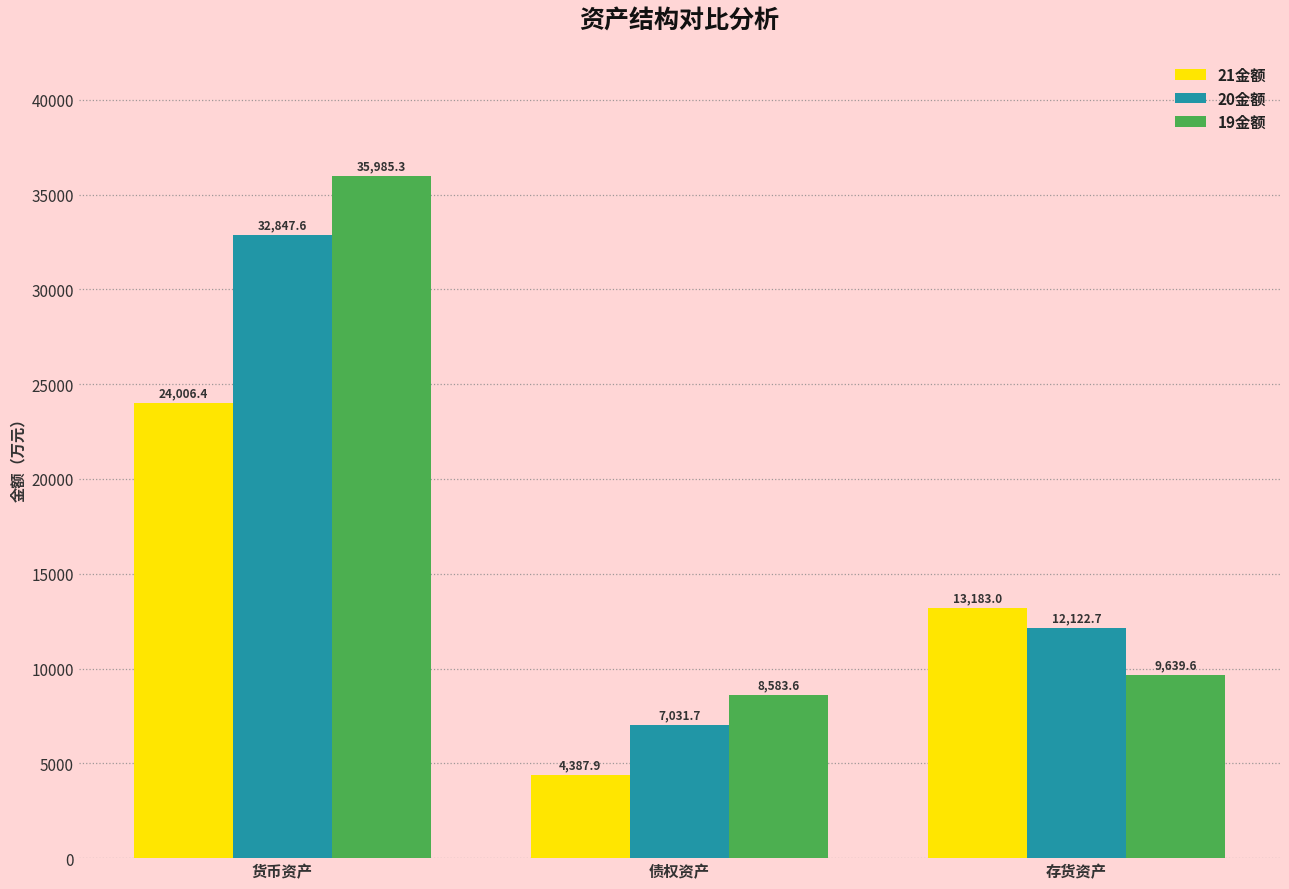

True or false: 19金额 has a value of 9639.6 at 存货资产.

True